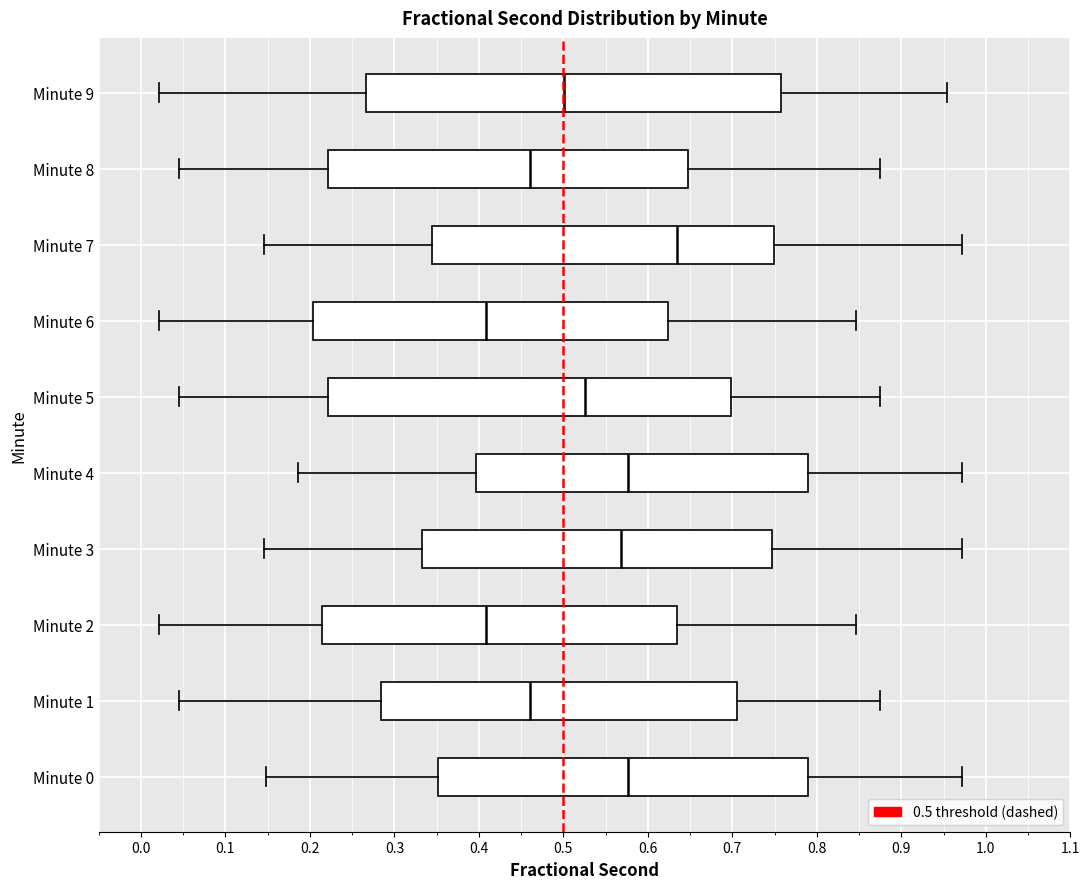

Where is the left edge of the box for Minute 8 on the x-axis? The values are not printed on the chart, so give them approximately, as read against the axis.

0.22